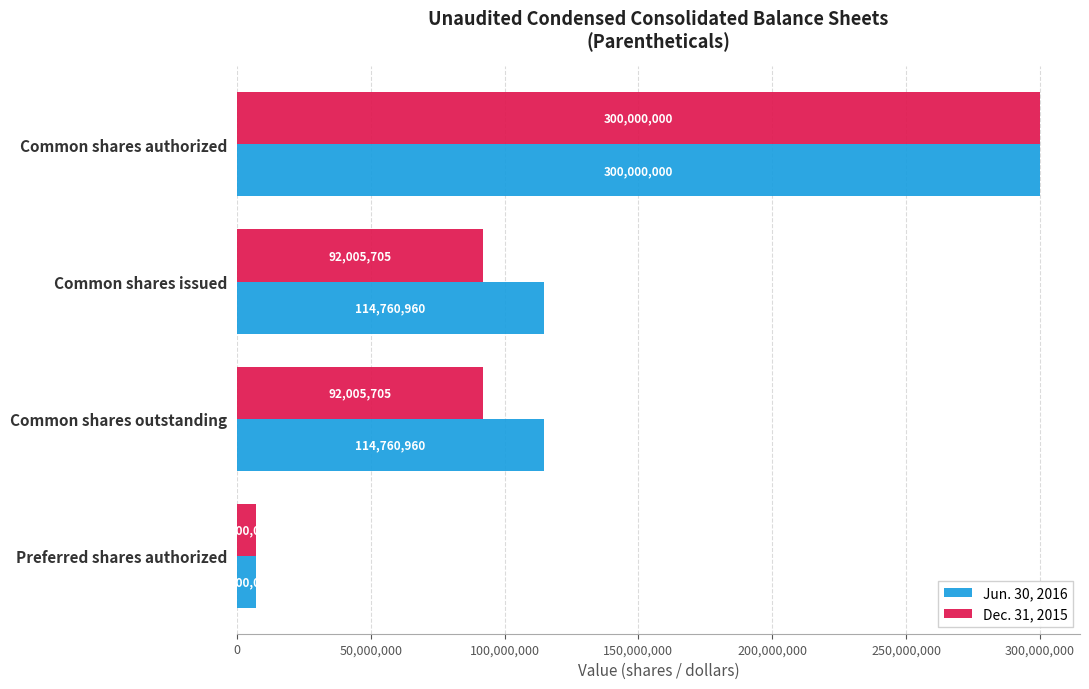

What are all the series names shown in the legend?

Jun. 30, 2016, Dec. 31, 2015